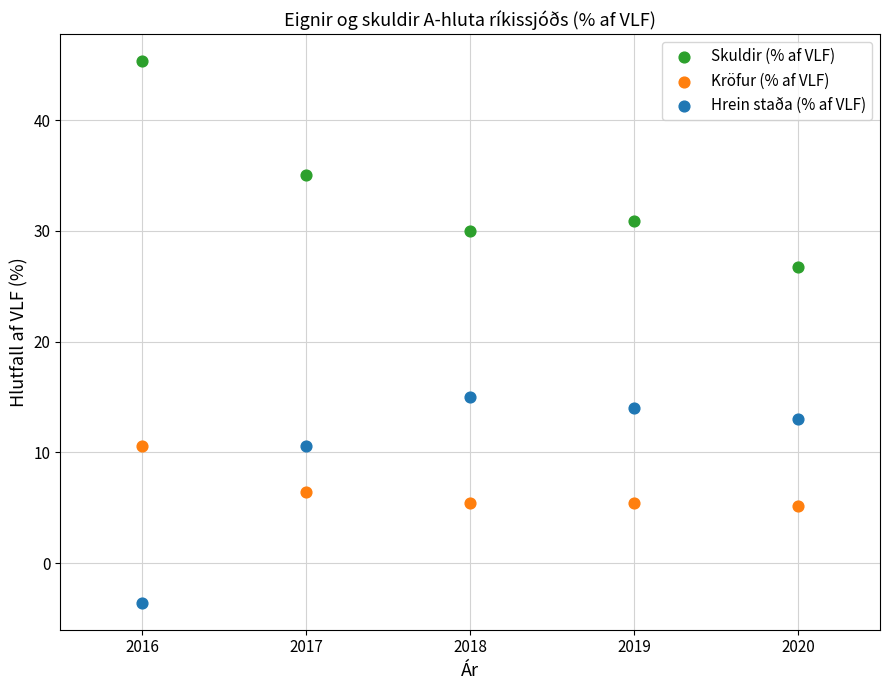

What is the X range (max minus min) for the scatter plot?

4.0